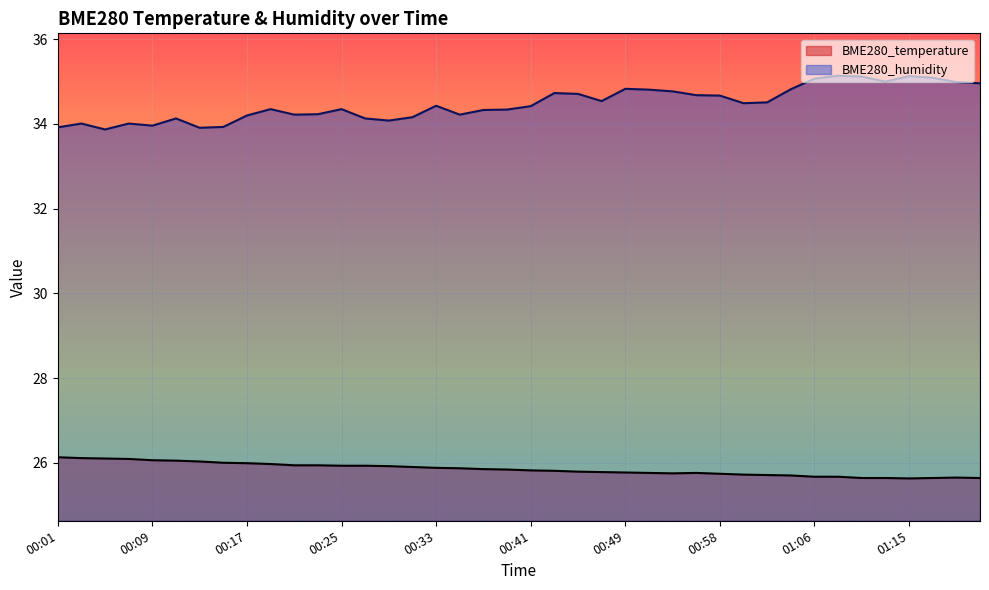

What is the approximate value of BME280_humidity at 00:09?

34.0